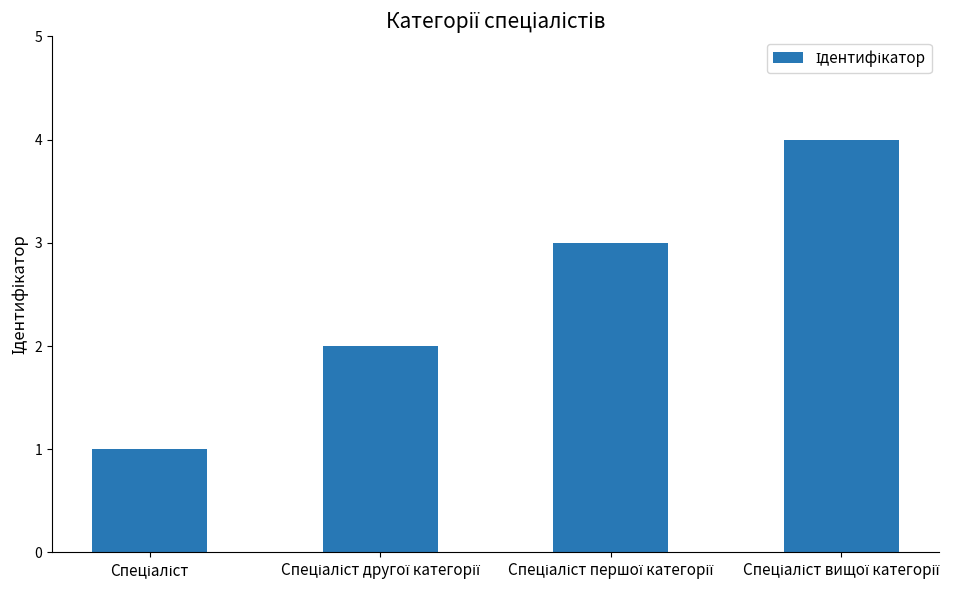

Are the bars horizontal?

No